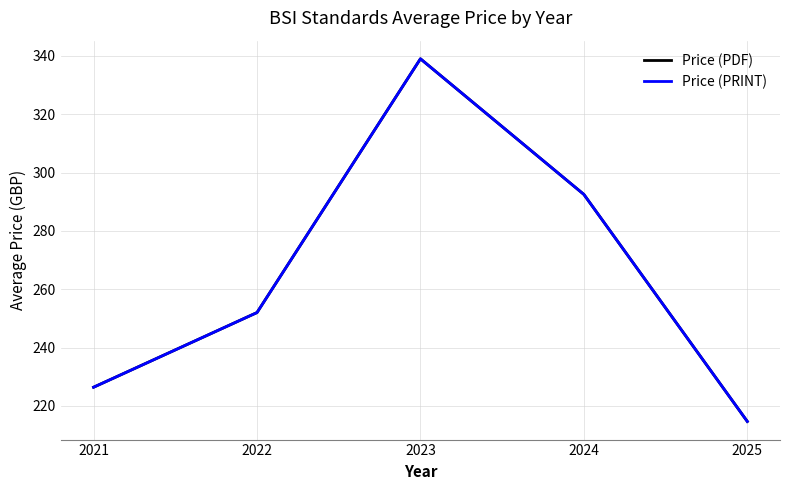

How many lines are shown in the chart?

2